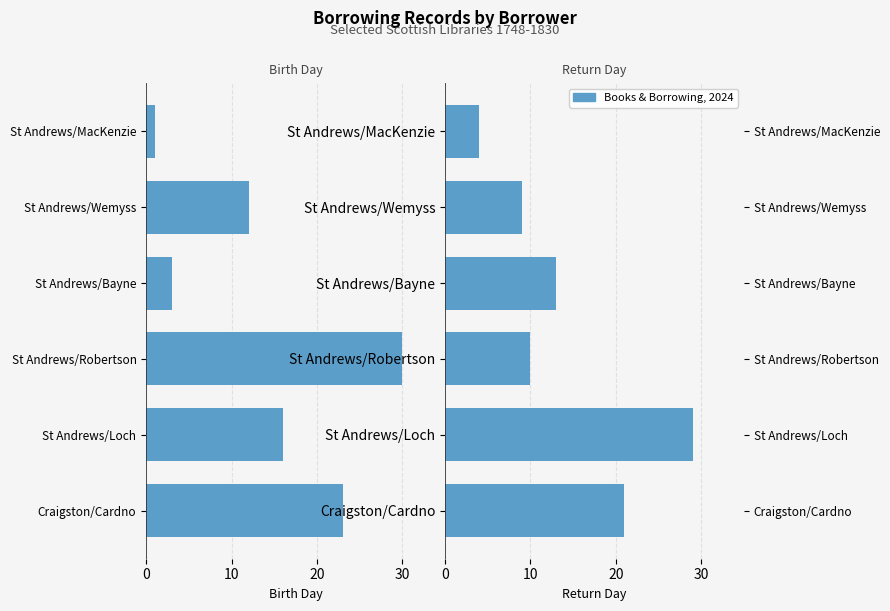

Is the value of Return Day at St Andrews/Robertson greater than the value of Birth Day at St Andrews/Loch?

Yes